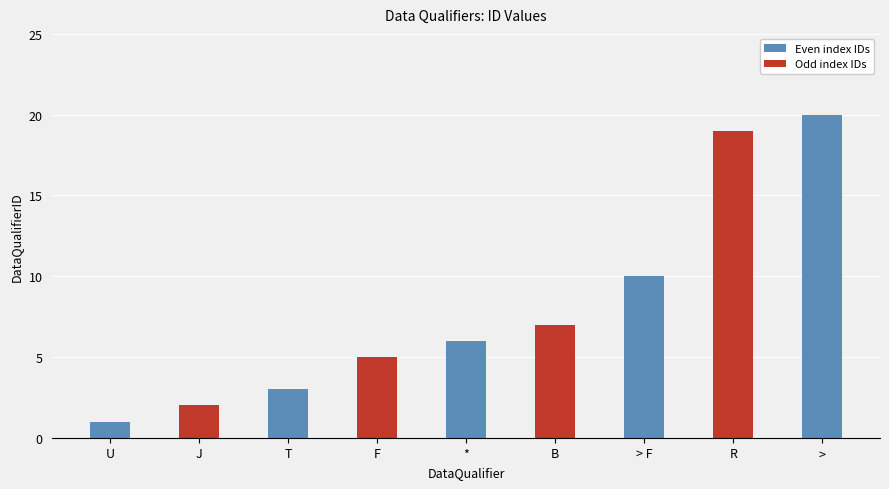

What is the label of the 7th bar from the left?

> F